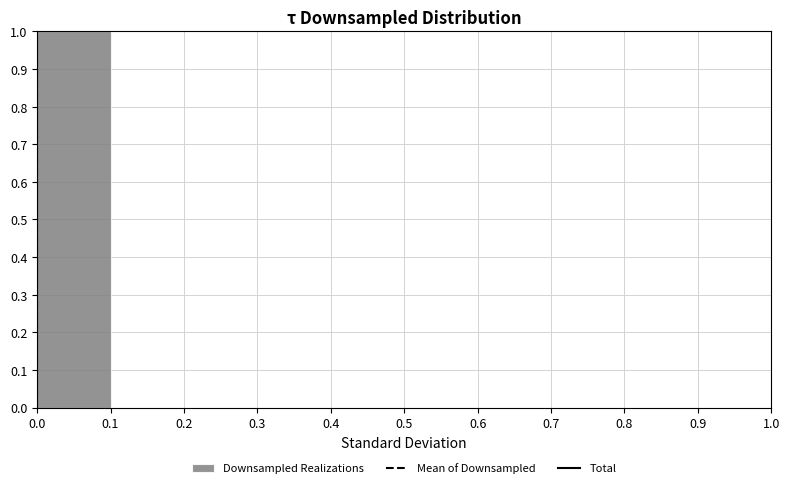

What is the height of the bar covering 0.0 to 0.1 on the x-axis? The values are not printed on the chart, so give them approximately, as read against the axis.

1